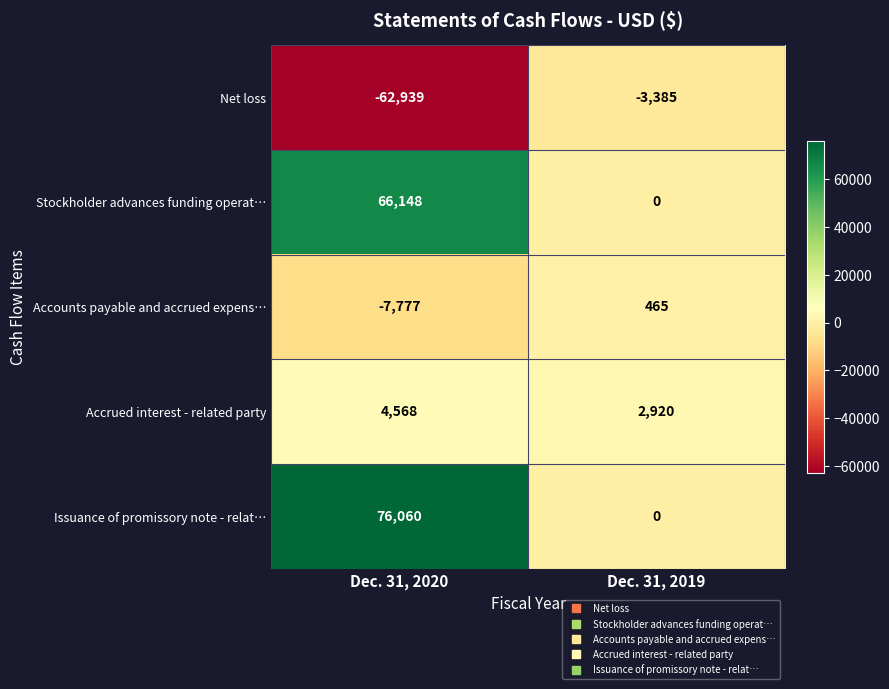

List the labels in order of Stockholder advances funding operat… value, largest first.

Dec. 31, 2020, Dec. 31, 2019